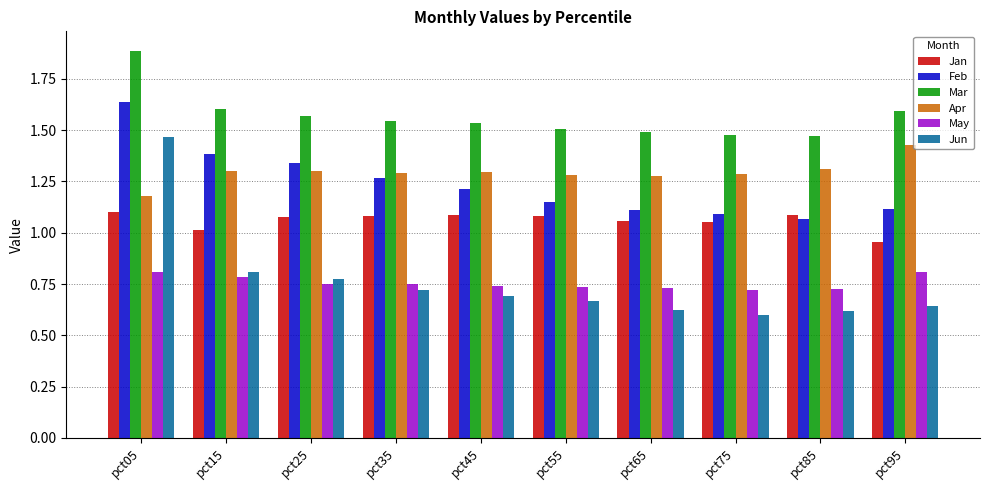

Which series has the largest total across all categories?

Mar